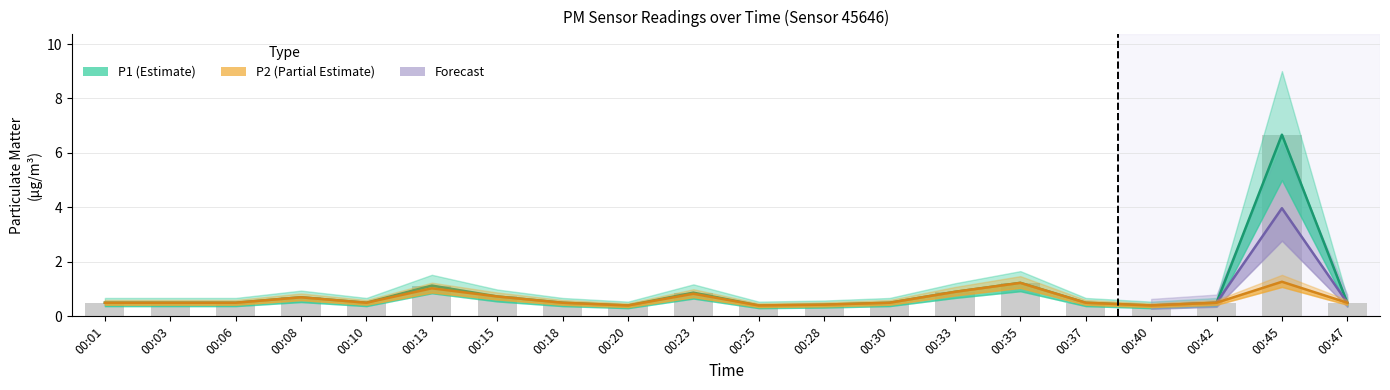

What is the sum of all P1 values?

18.4